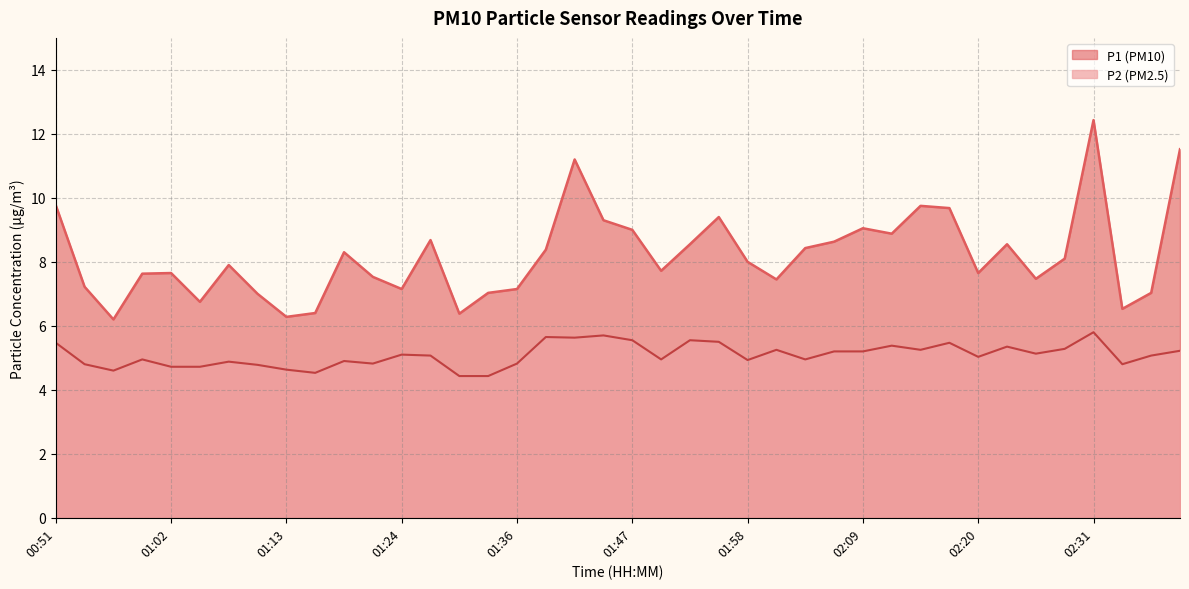

Reading right to left, list all the values displayed in this chart.

P1: 11.5	7.0	6.5	12.4	8.1	7.5	8.6	7.7	9.7	9.8	8.9	9.1	8.6	8.4	7.5	8.0	9.4	8.6	7.7	9.0	9.3	11.2	8.4	7.2	7.0	6.4	8.7	7.2	7.5	8.3	6.4	6.3	7.0	7.9	6.8	7.7	7.6	6.2	7.2	9.8
P2: 5.2	5.1	4.8	5.8	5.3	5.1	5.3	5.0	5.5	5.2	5.4	5.2	5.2	5.0	5.2	4.9	5.5	5.5	5.0	5.5	5.7	5.6	5.7	4.8	4.4	4.4	5.1	5.1	4.8	4.9	4.5	4.6	4.8	4.9	4.7	4.7	5.0	4.6	4.8	5.5